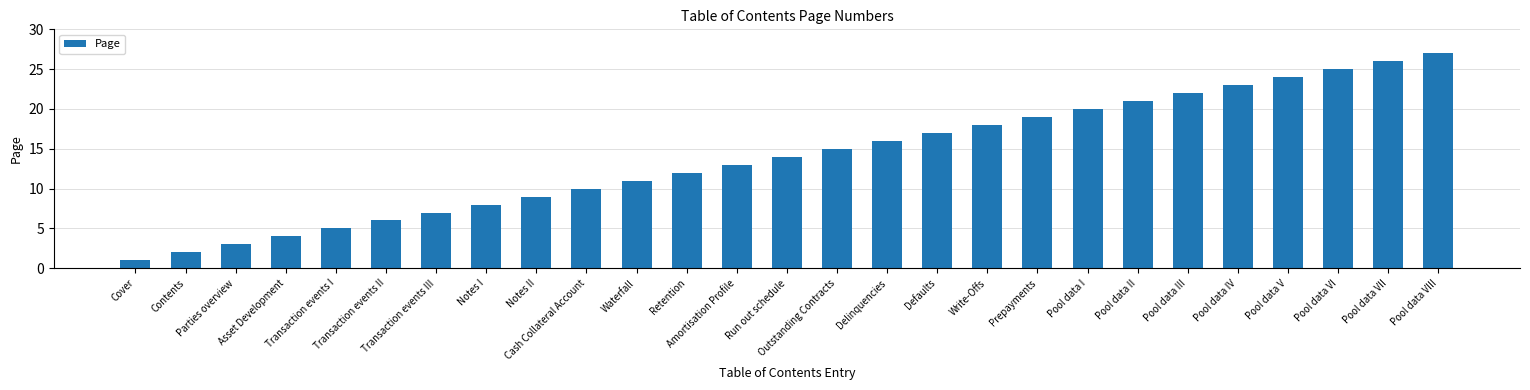

Are the bars grouped side by side (vs. stacked)?

No